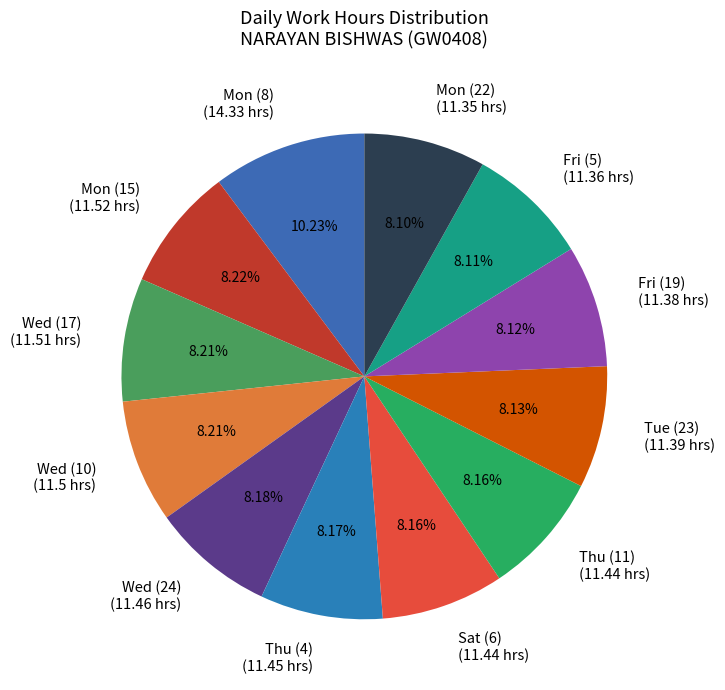

Count the number of slices in the pie.

12